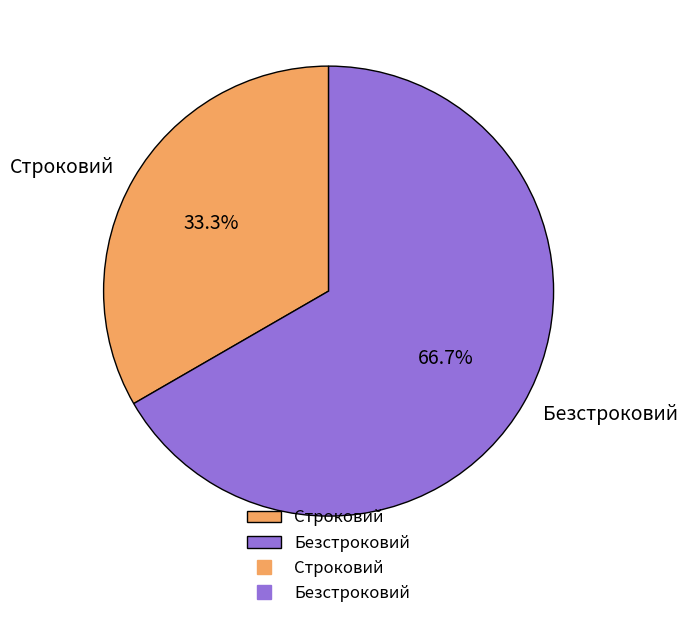

Which category accounts for the majority?

Безстроковий